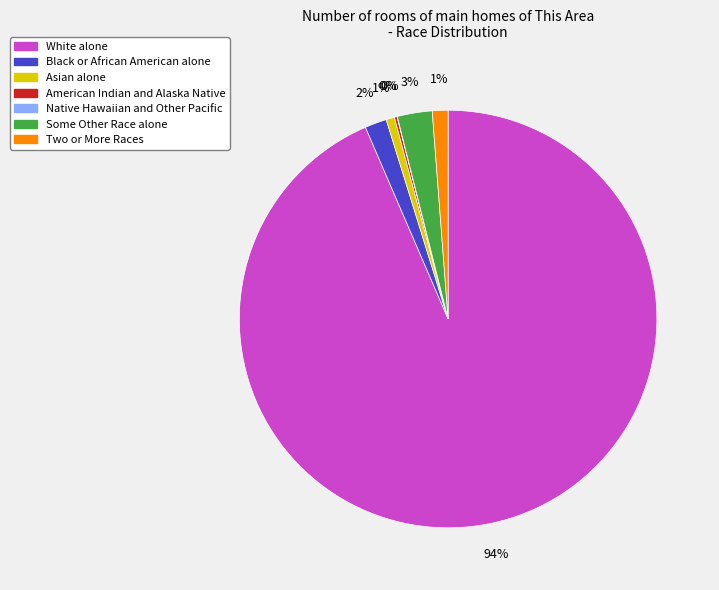

Does any single category account for the majority?

Yes